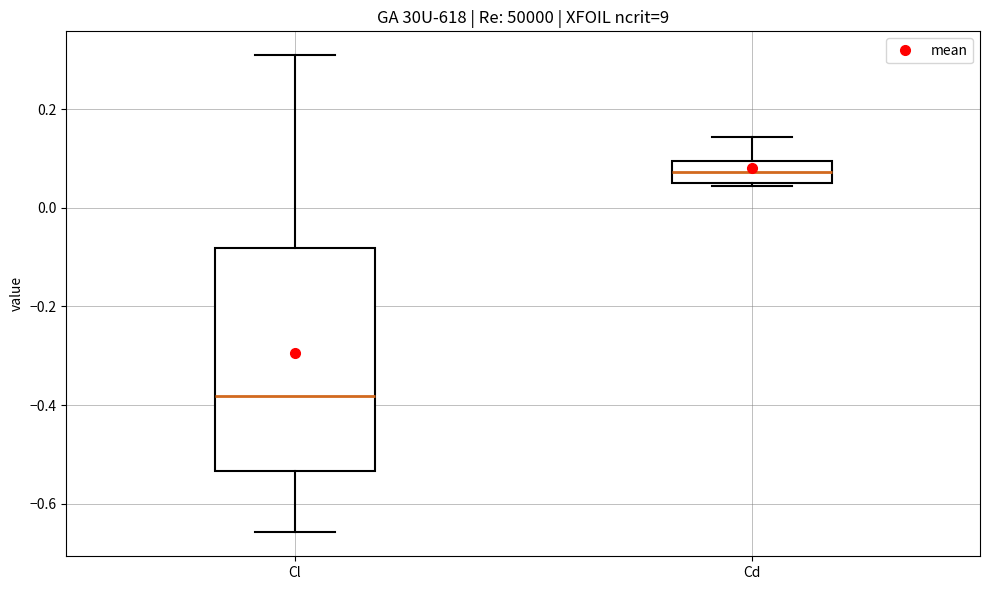

Where does the upper whisker of the box for Cd end on the y-axis? The values are not printed on the chart, so give them approximately, as read against the axis.

0.14